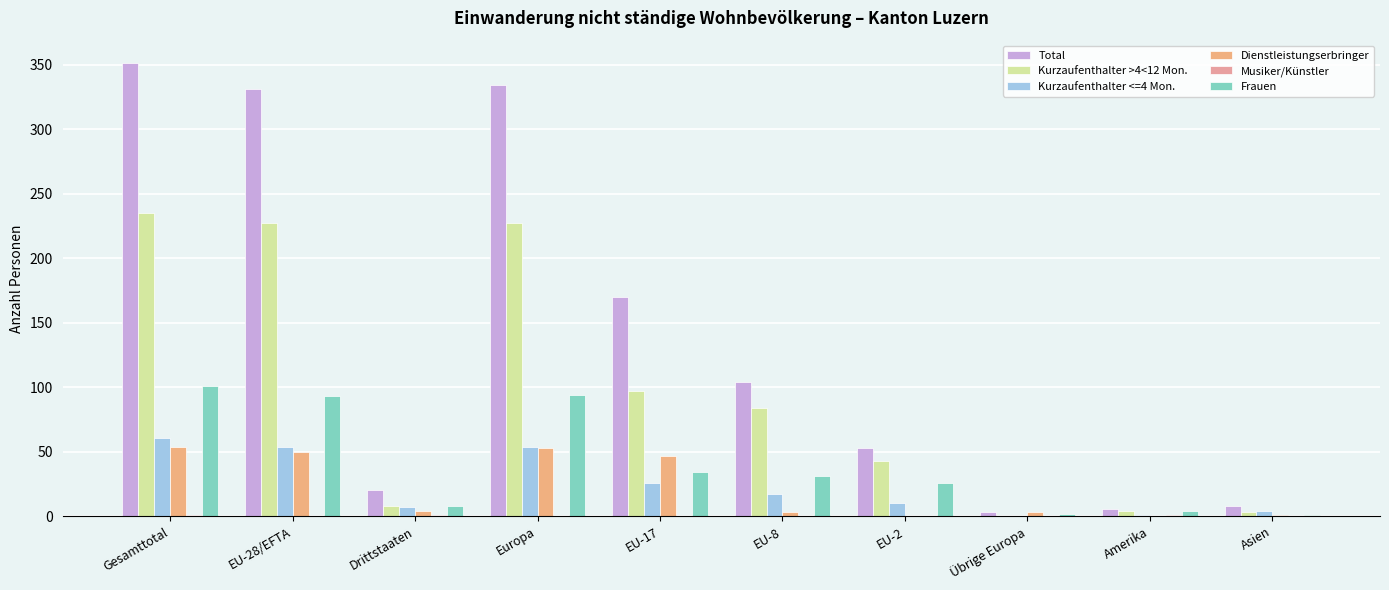

How many series are shown in this chart?

6